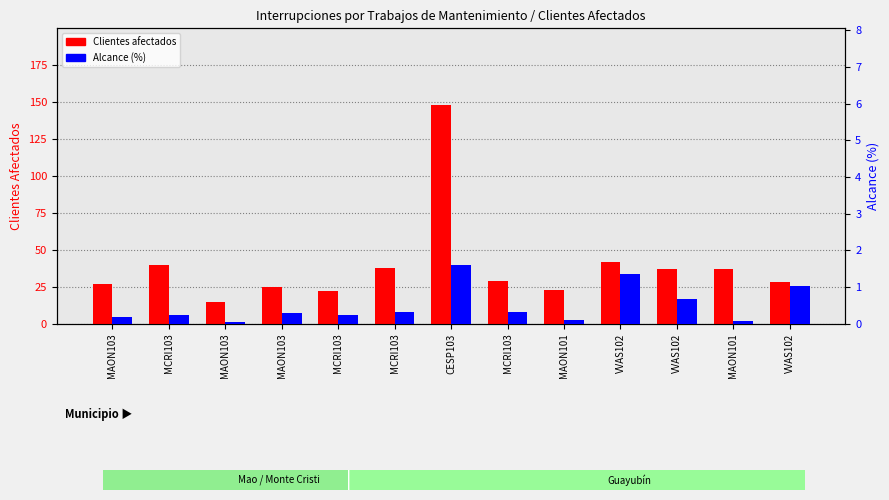

Rank the categories by Alcance (%) value from highest to lowest.

CESP103, VVAS102, VVAS102, VVAS102, MCRI103, MCRI103, MAON103, MCRI103, MCRI103, MAON103, MAON101, MAON101, MAON103